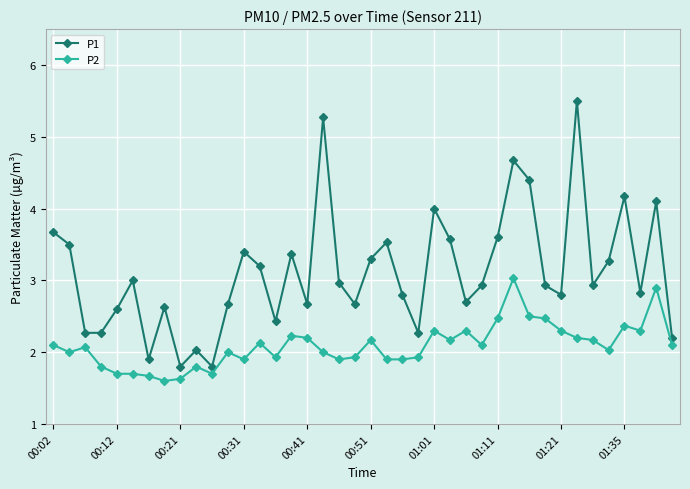

Count the number of categories in the chart.

40